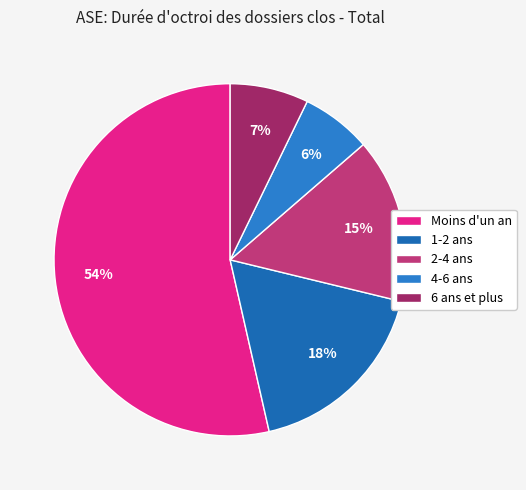

How much of the chart is everything except 4-6 ans?

93.6%